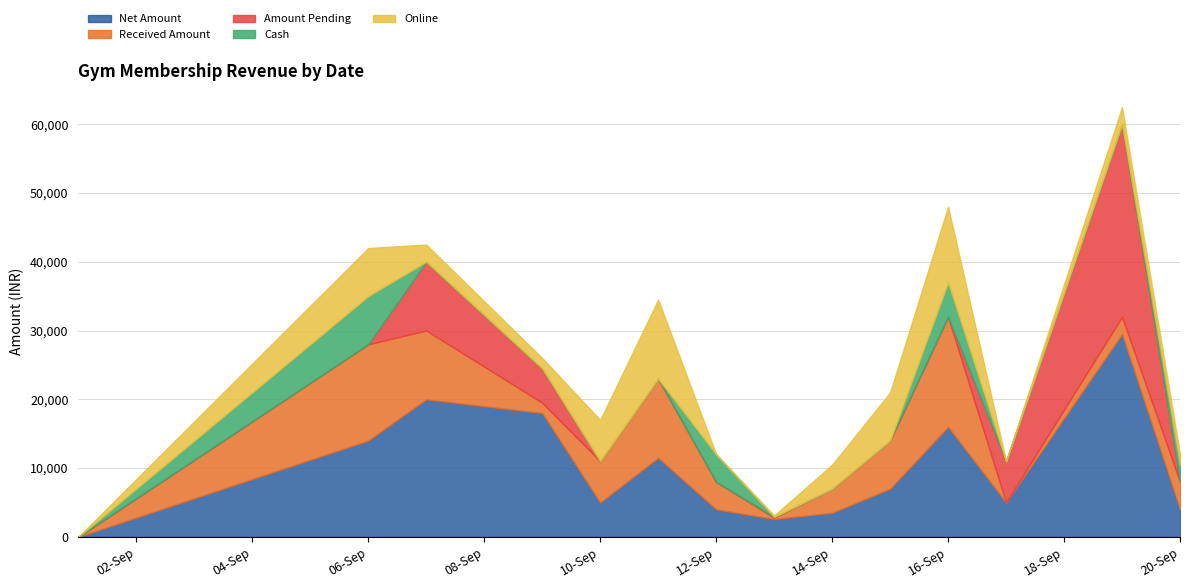

What is the average value of the Amount Pending series?

3507